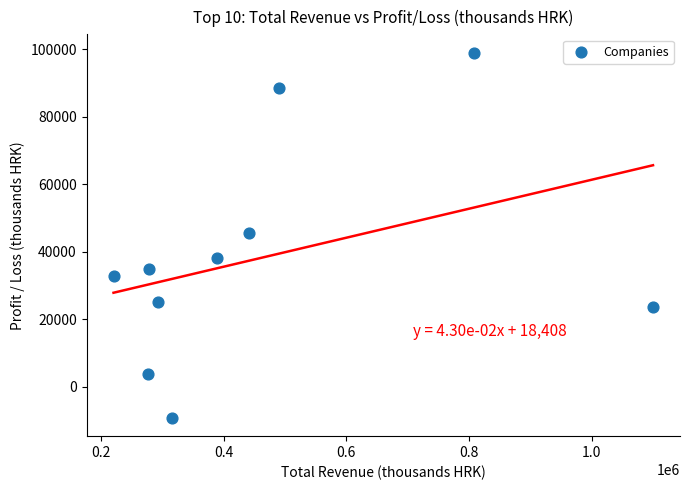

What is the average Y value?

38231.0